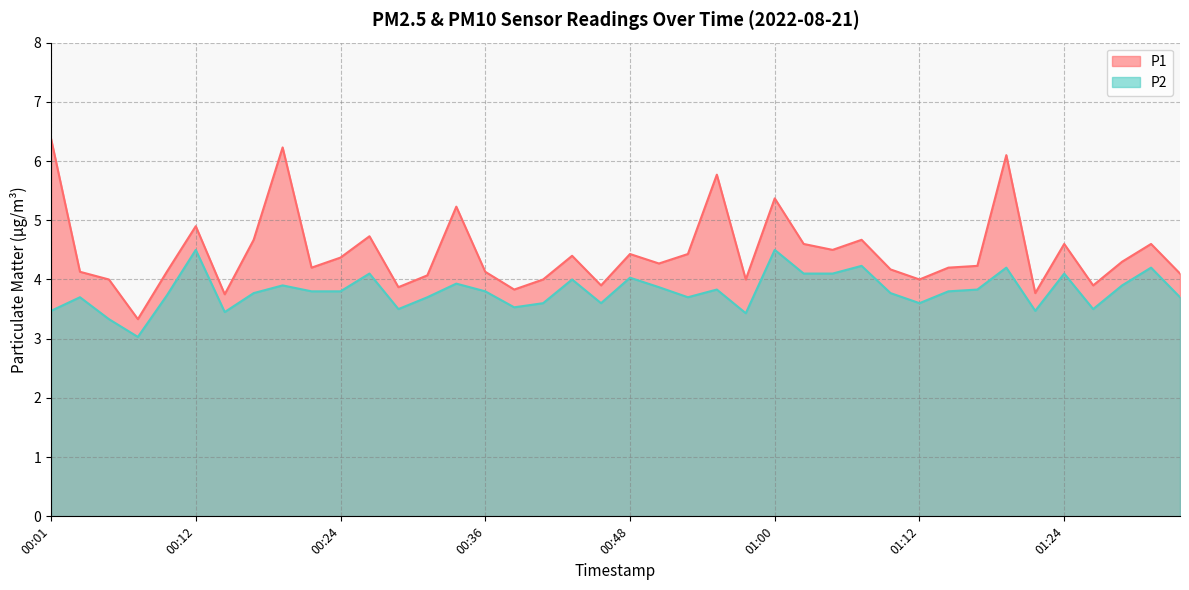

Reading left to right, list all the values displayed in this chart.

P1: 00:01=6.4	00:03=4.1	00:05=4.0	00:08=3.3	00:10=4.1	00:12=4.9	00:15=3.8	00:17=4.7	00:20=6.2	00:22=4.2	00:24=4.4	00:27=4.7	00:29=3.9	00:32=4.1	00:34=5.2	00:36=4.1	00:39=3.8	00:41=4.0	00:43=4.4	00:46=3.9	00:48=4.4	00:51=4.3	00:53=4.4	00:56=5.8	00:58=4.0	01:00=5.4	01:03=4.6	01:05=4.5	01:08=4.7	01:10=4.2	01:12=4.0	01:15=4.2	01:17=4.2	01:20=6.1	01:22=3.8	01:24=4.6	01:27=3.9	01:29=4.3	01:32=4.6	01:34=4.1
P2: 00:01=3.5	00:03=3.7	00:05=3.3	00:08=3.0	00:10=3.7	00:12=4.5	00:15=3.5	00:17=3.8	00:20=3.9	00:22=3.8	00:24=3.8	00:27=4.1	00:29=3.5	00:32=3.7	00:34=3.9	00:36=3.8	00:39=3.5	00:41=3.6	00:43=4.0	00:46=3.6	00:48=4.0	00:51=3.9	00:53=3.7	00:56=3.8	00:58=3.4	01:00=4.5	01:03=4.1	01:05=4.1	01:08=4.2	01:10=3.8	01:12=3.6	01:15=3.8	01:17=3.8	01:20=4.2	01:22=3.5	01:24=4.1	01:27=3.5	01:29=3.9	01:32=4.2	01:34=3.7